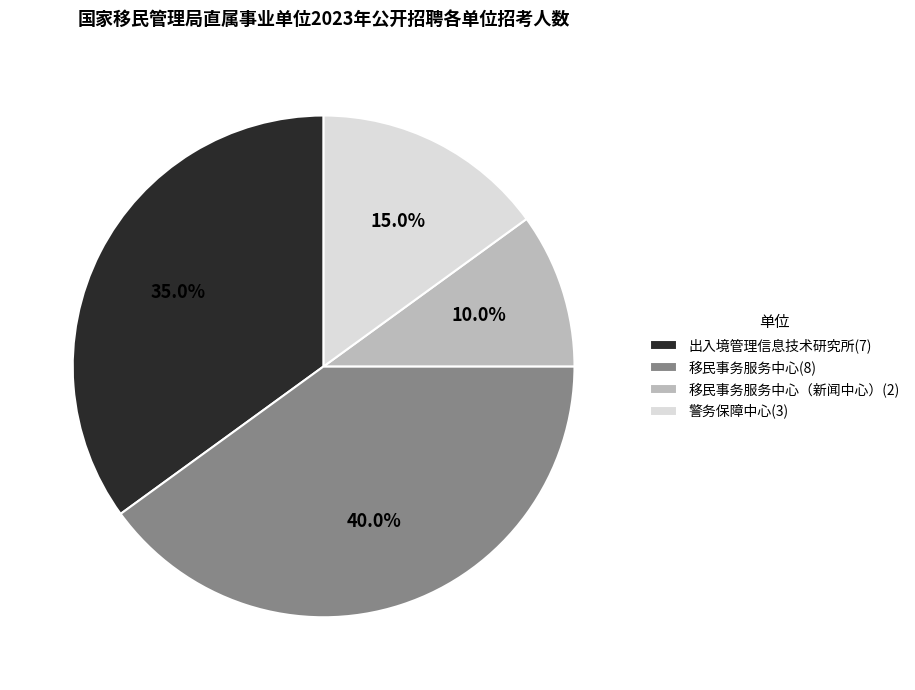

Combined, do 警务保障中心(3) and 移民事务服务中心(8) account for over 50%?

Yes